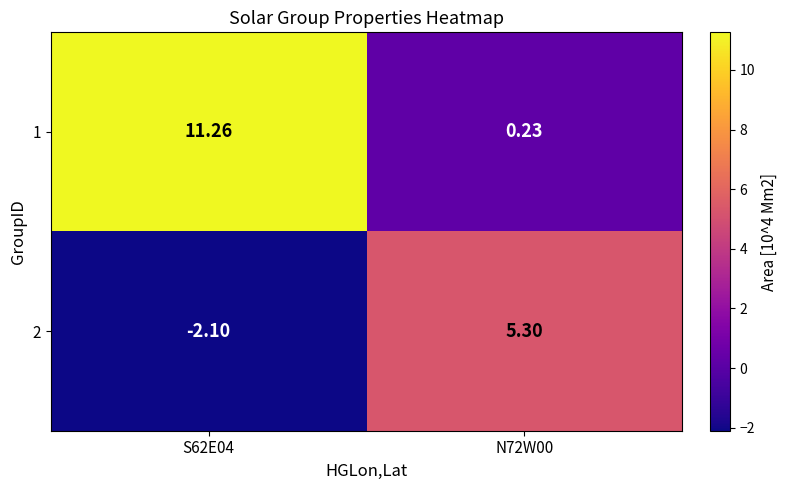

Which series changed the most between S62E04 and N72W00?

1